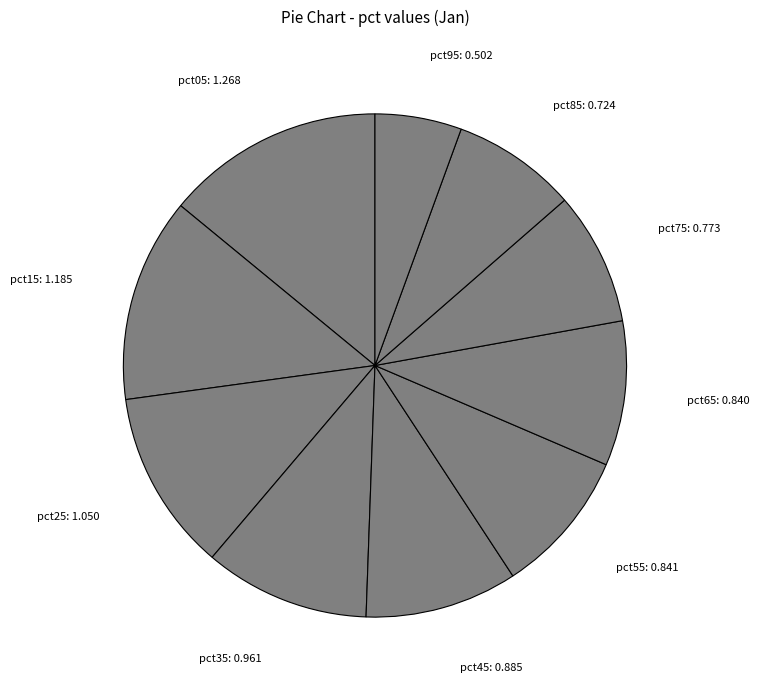

Which slice is the smallest?

pct95